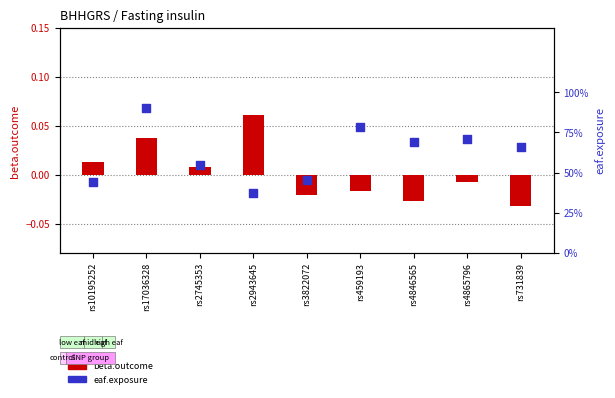

At which category is the sum across all series the highest?

rs17036328